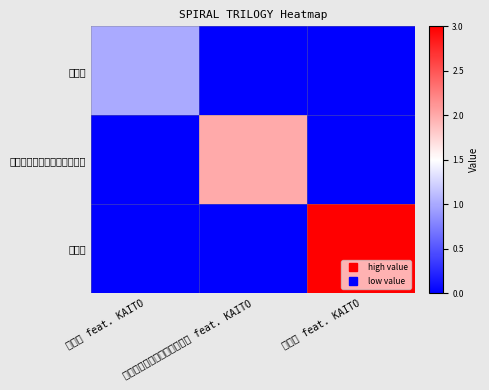

How many series are shown in this chart?

3